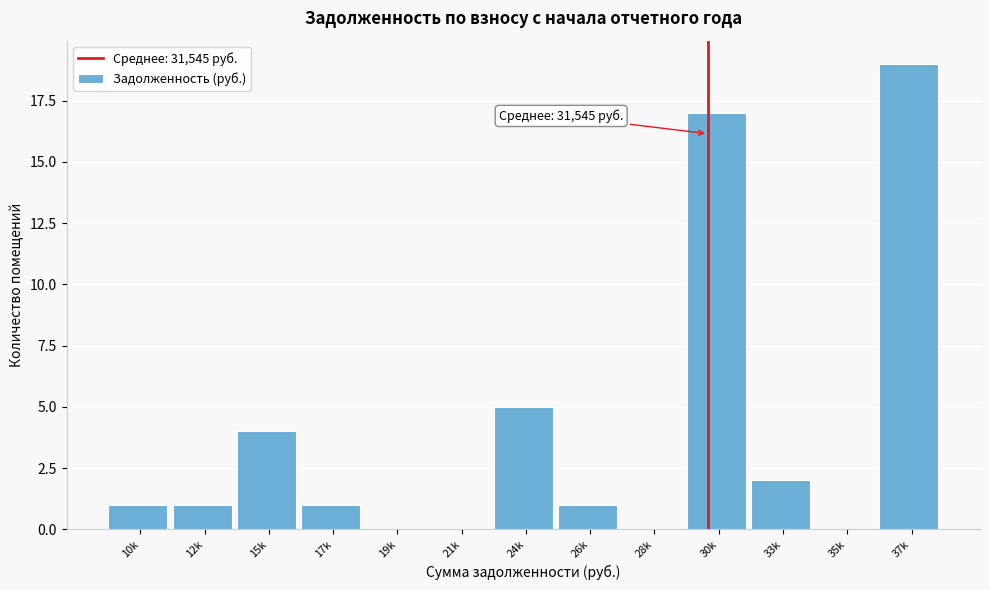

Reading left to right, extract all data points from this chart.

10k=1	12k=1	15k=4	17k=1	19k=0	21k=0	24k=5	26k=1	28k=0	30k=17	33k=2	35k=0	37k=19